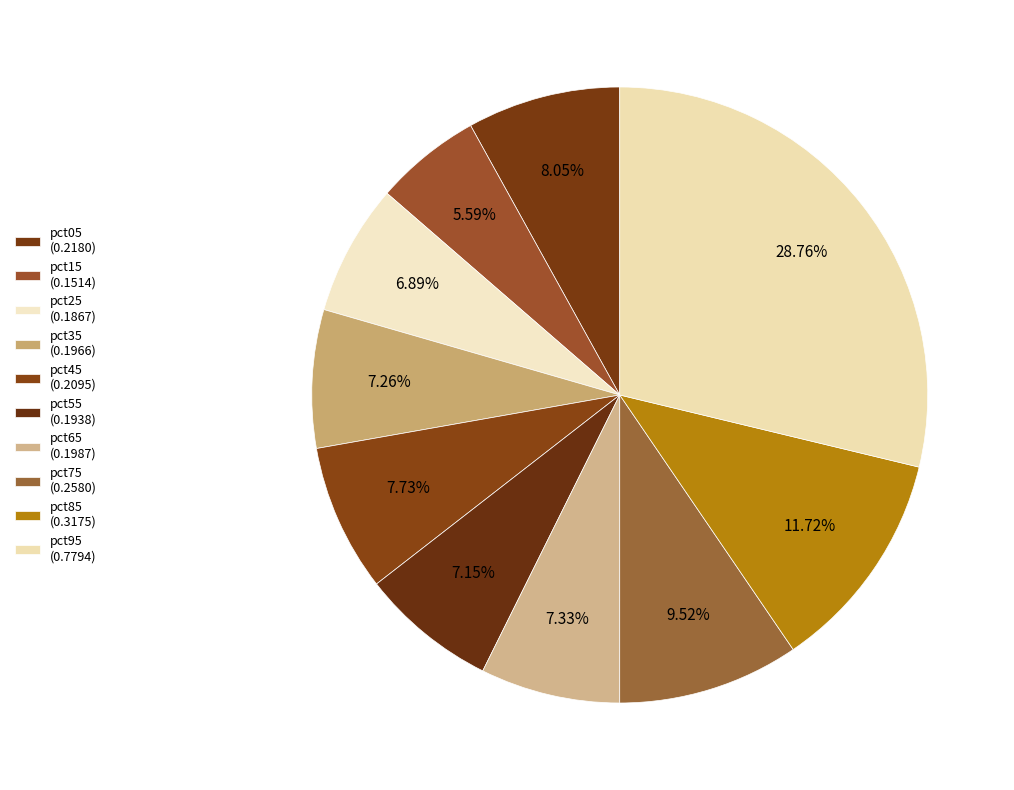

Is there a majority slice in this chart?

No